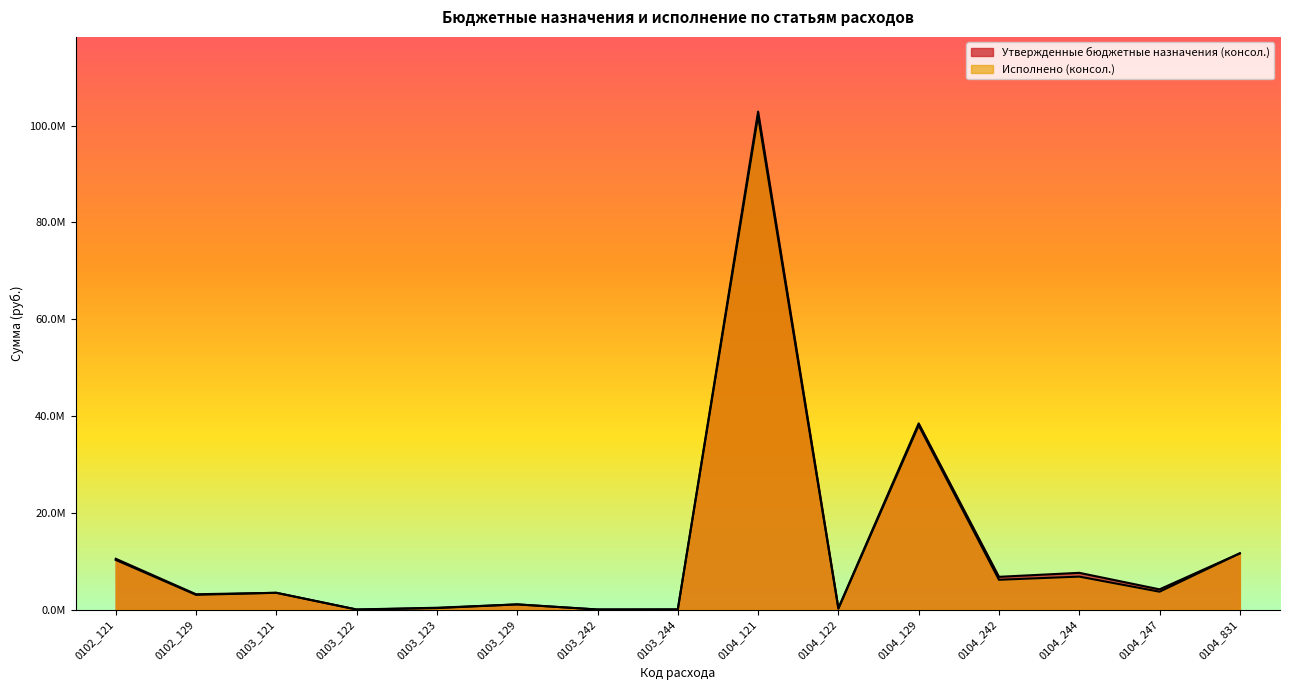

The Утвержденные бюджетные назначения (консол.) series shows 24367748.7 at 0104_129. True or false?

False